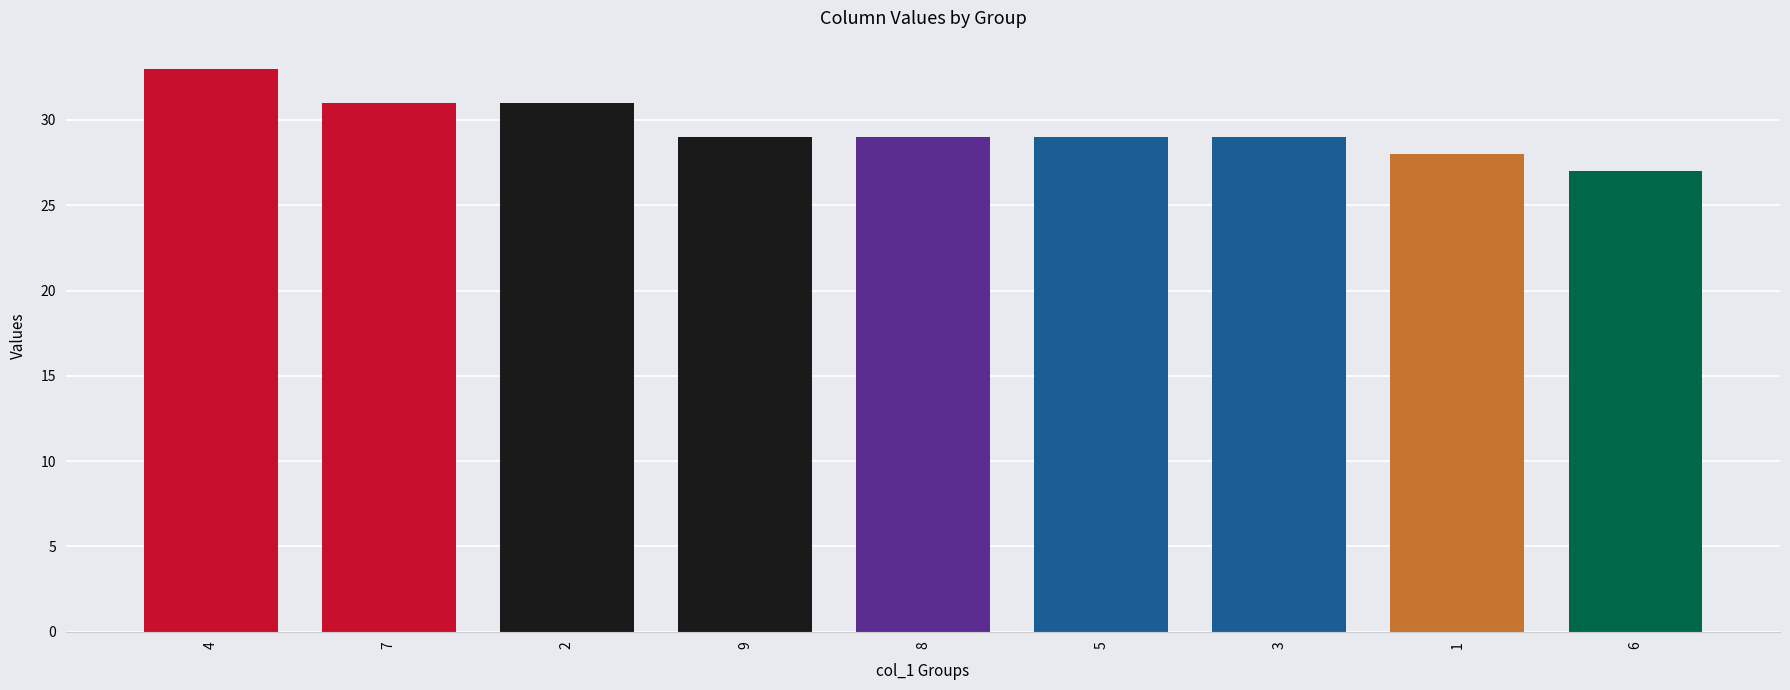

What is the value of the 9th bar from the left?

27